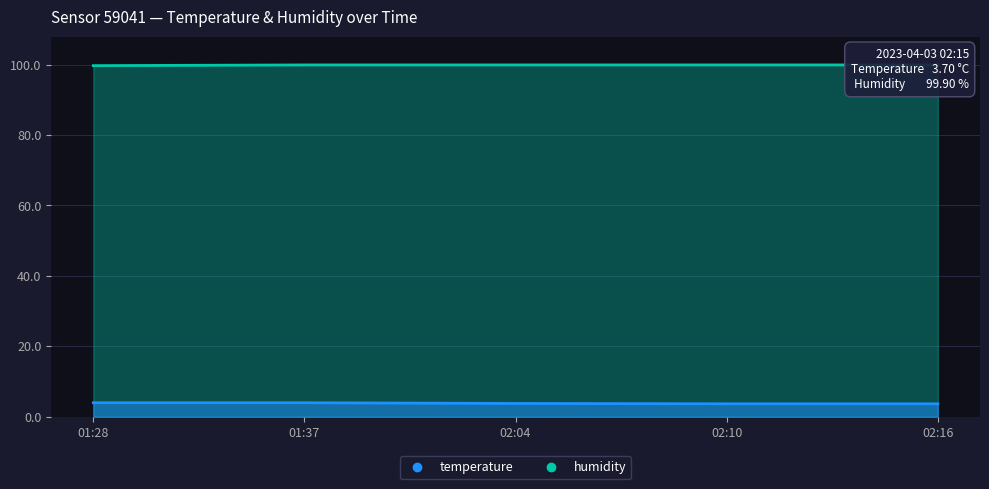

Does the chart display data point markers on the line(s)?

No